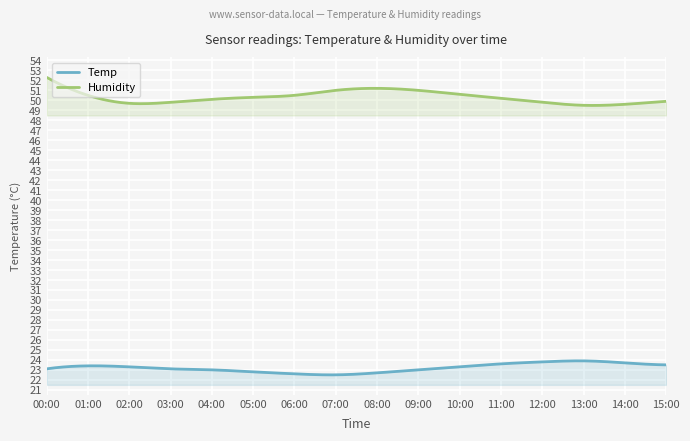

At how many categories does at least one series exceed 51?

2